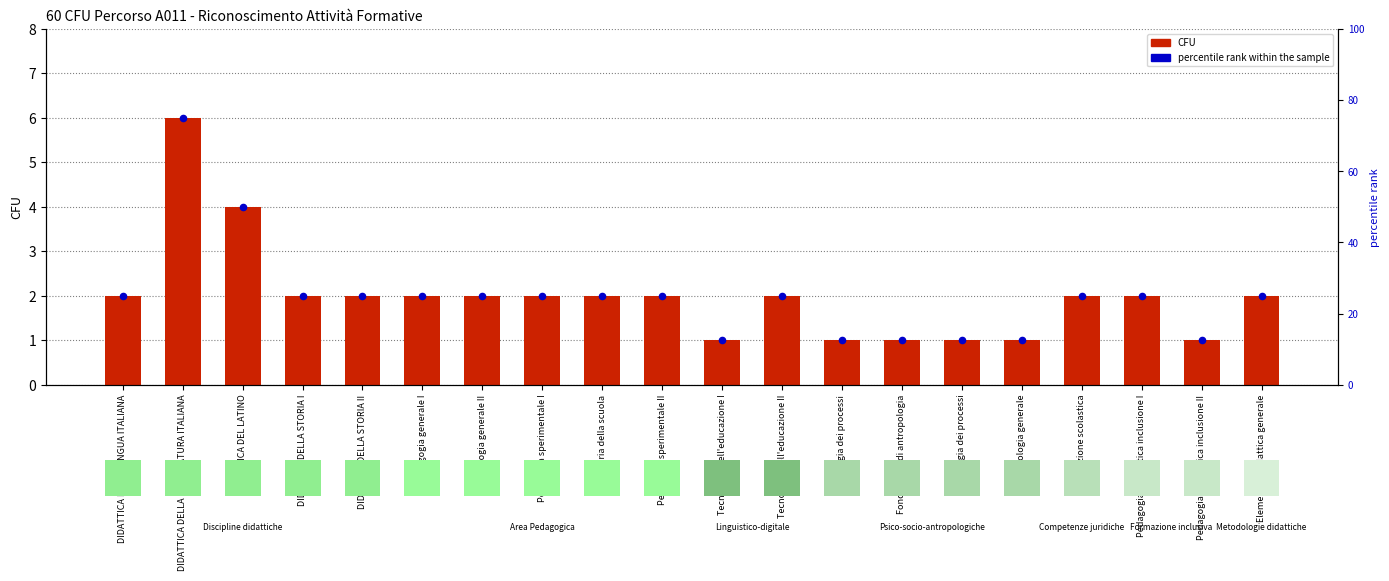

Which series has the largest total across all categories?

percentile rank within the sample